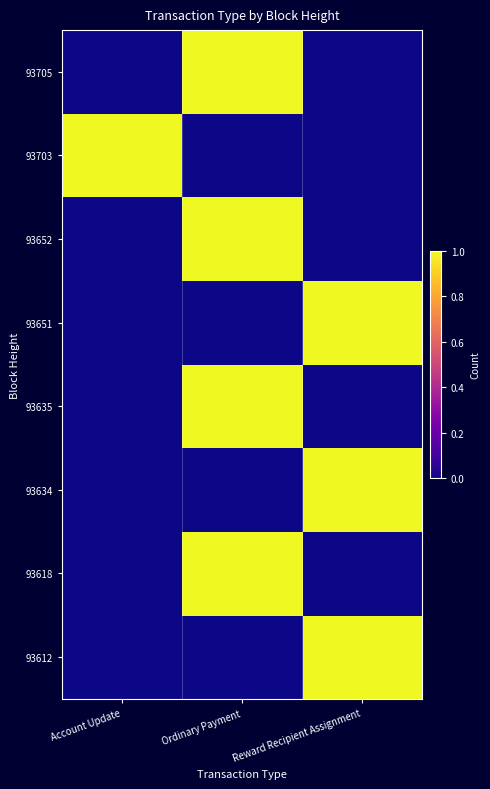

Reading left to right, what are all the values shown in this chart?

93612: Account Update=0	Ordinary Payment=0	Reward Recipient Assignment=1
93618: Account Update=0	Ordinary Payment=1	Reward Recipient Assignment=0
93634: Account Update=0	Ordinary Payment=0	Reward Recipient Assignment=1
93635: Account Update=0	Ordinary Payment=1	Reward Recipient Assignment=0
93651: Account Update=0	Ordinary Payment=0	Reward Recipient Assignment=1
93652: Account Update=0	Ordinary Payment=1	Reward Recipient Assignment=0
93703: Account Update=1	Ordinary Payment=0	Reward Recipient Assignment=0
93705: Account Update=0	Ordinary Payment=1	Reward Recipient Assignment=0